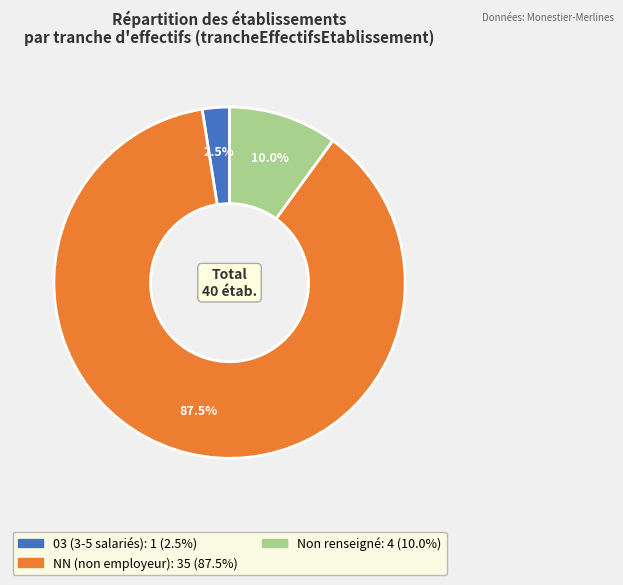

Is there a majority slice in this chart?

Yes